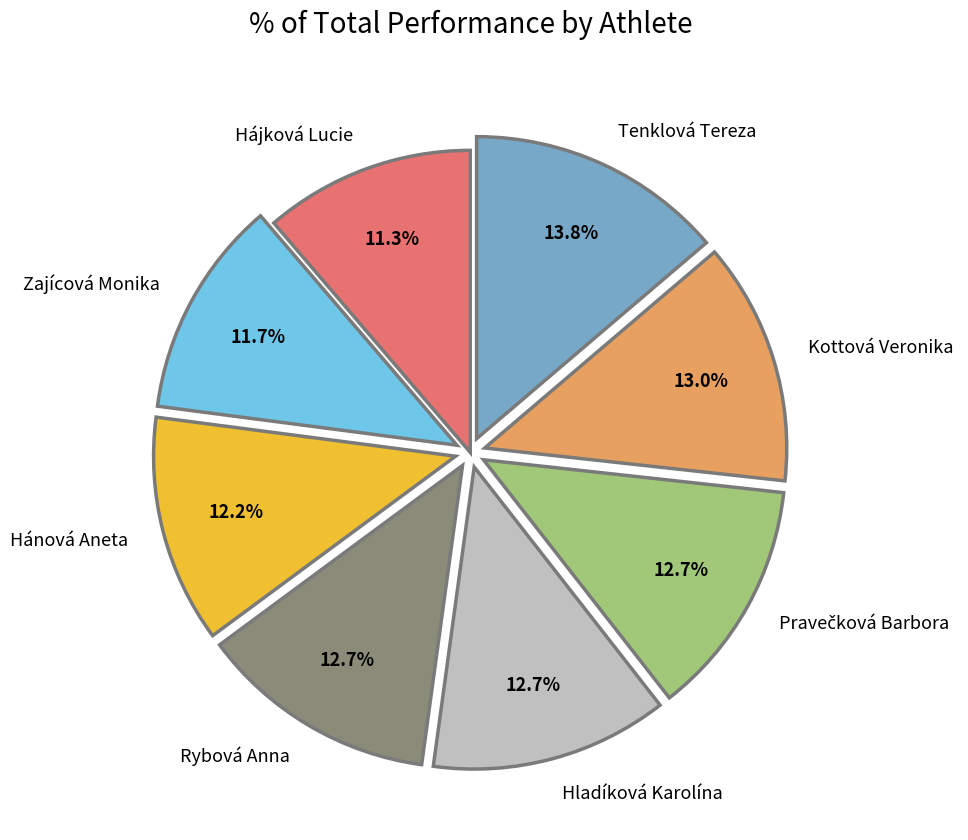

To the nearest percent, what portion does Hánová Aneta represent?

12%